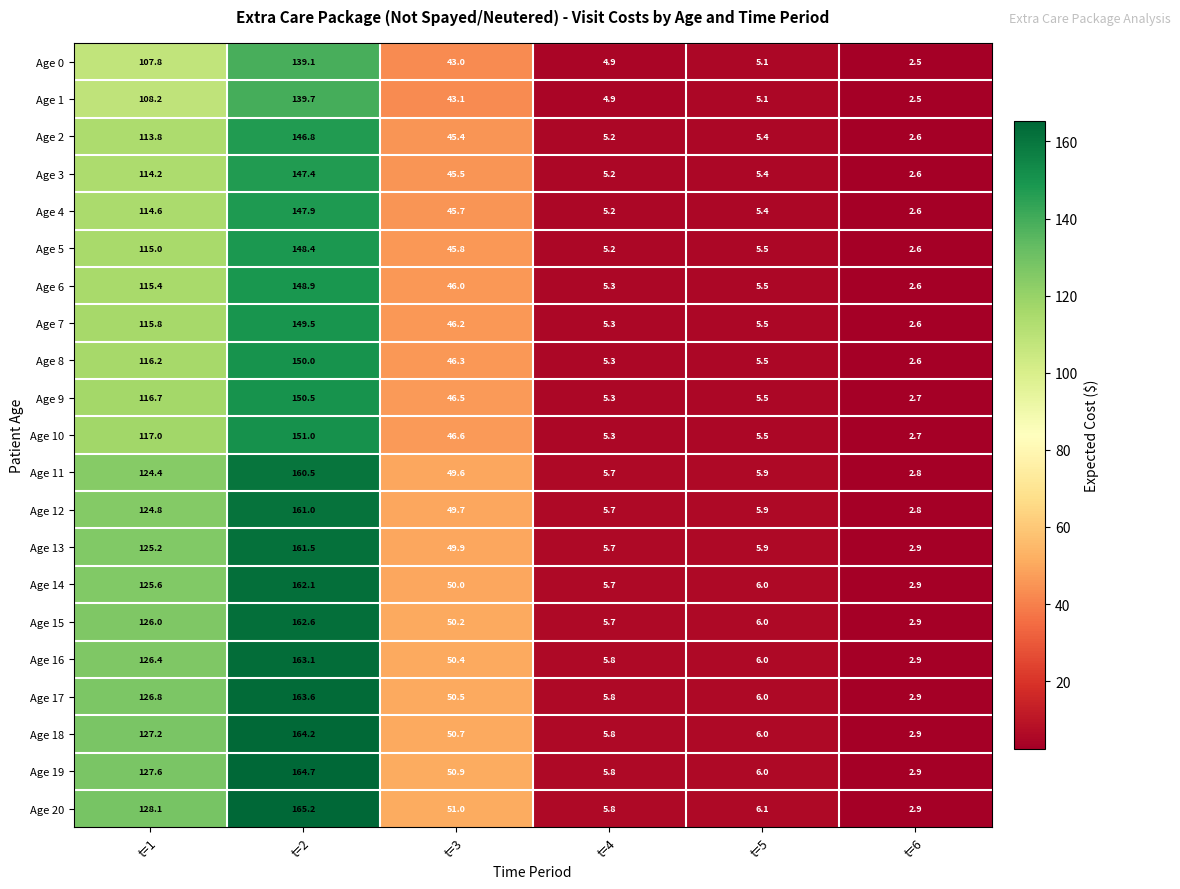

What is the difference between the maximum and second lowest values in the Age 18 series?

158.4